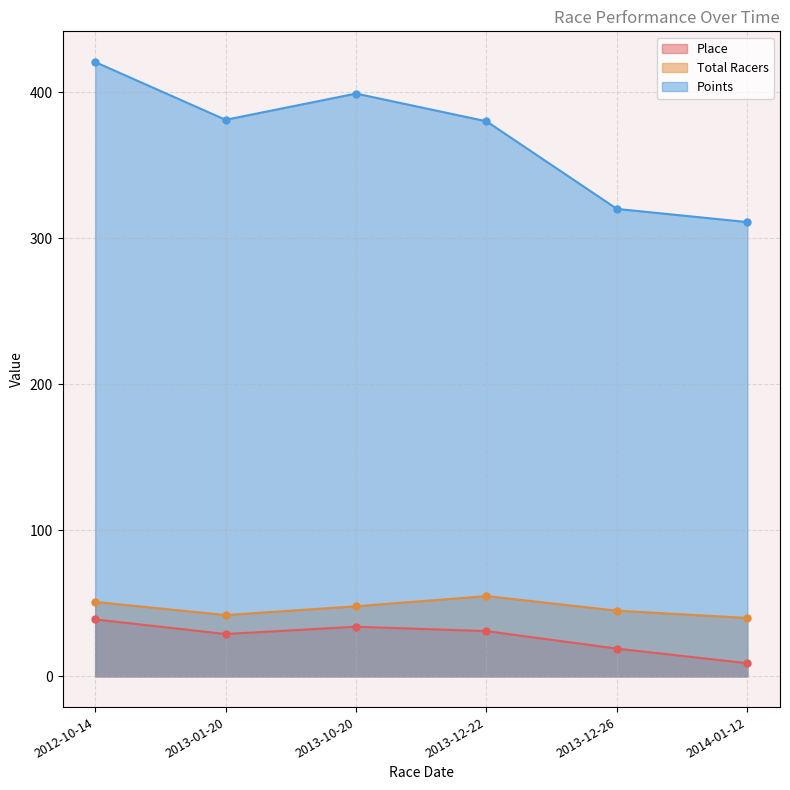

What is the difference between the second highest and second lowest values in the Total Racers series?

9.0